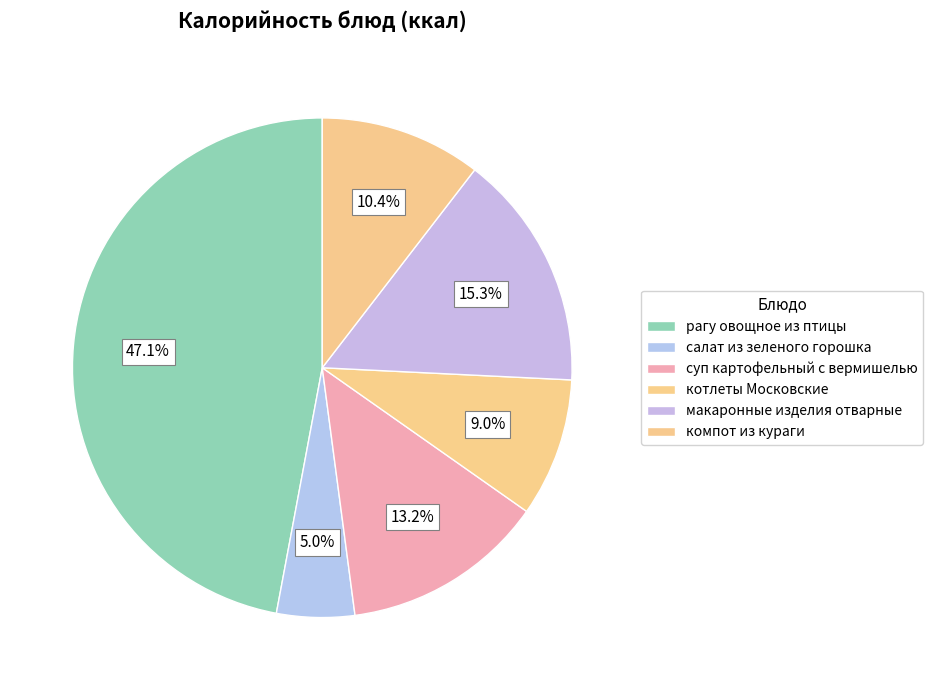

To the nearest percent, what percentage of the pie is компот из кураги?

10%